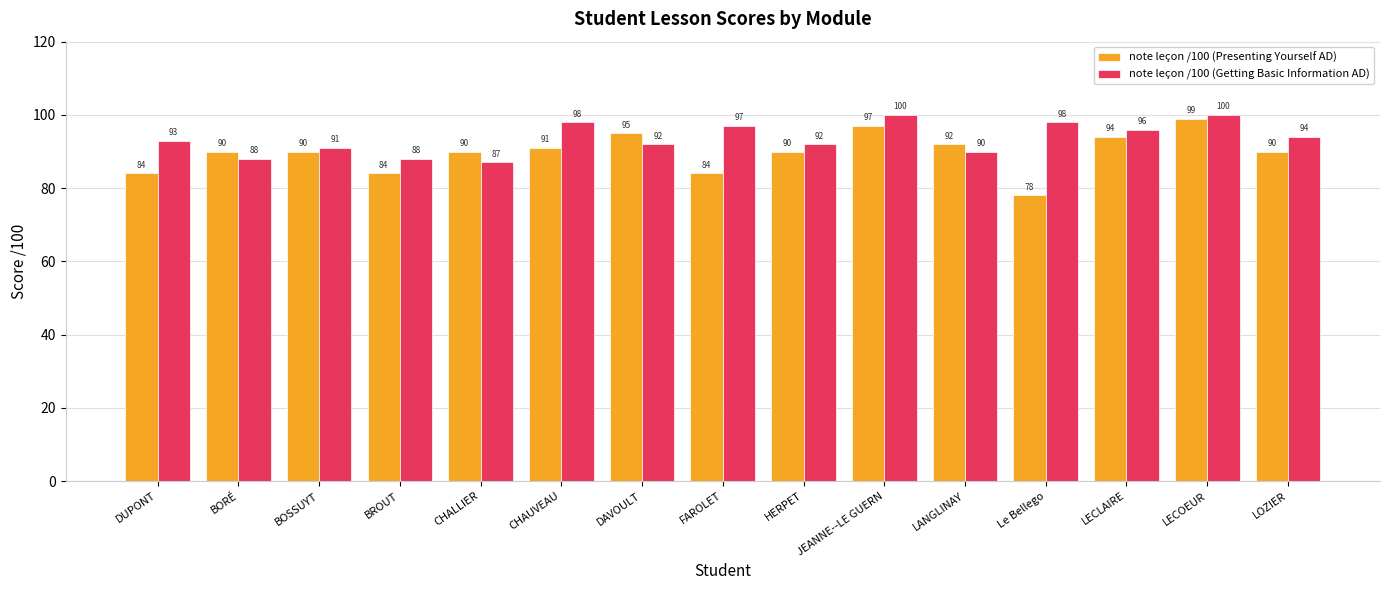

Between BORÉ and JEANNE--LE GUERN, which series saw the biggest shift?

note leçon /100 (Getting Basic Information AD)